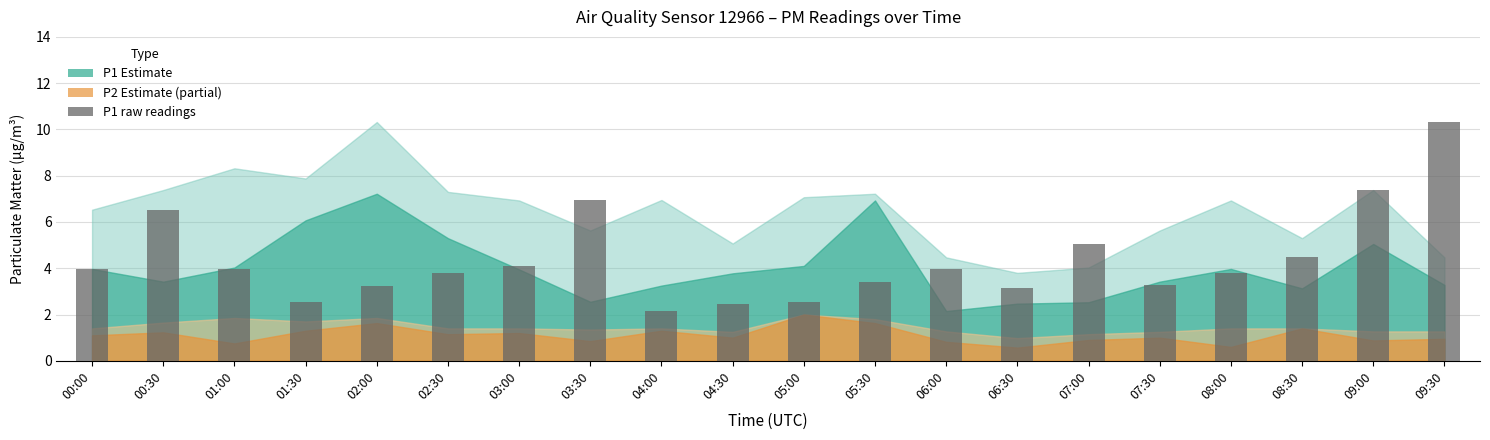

Does the chart contain stacked bars?

No